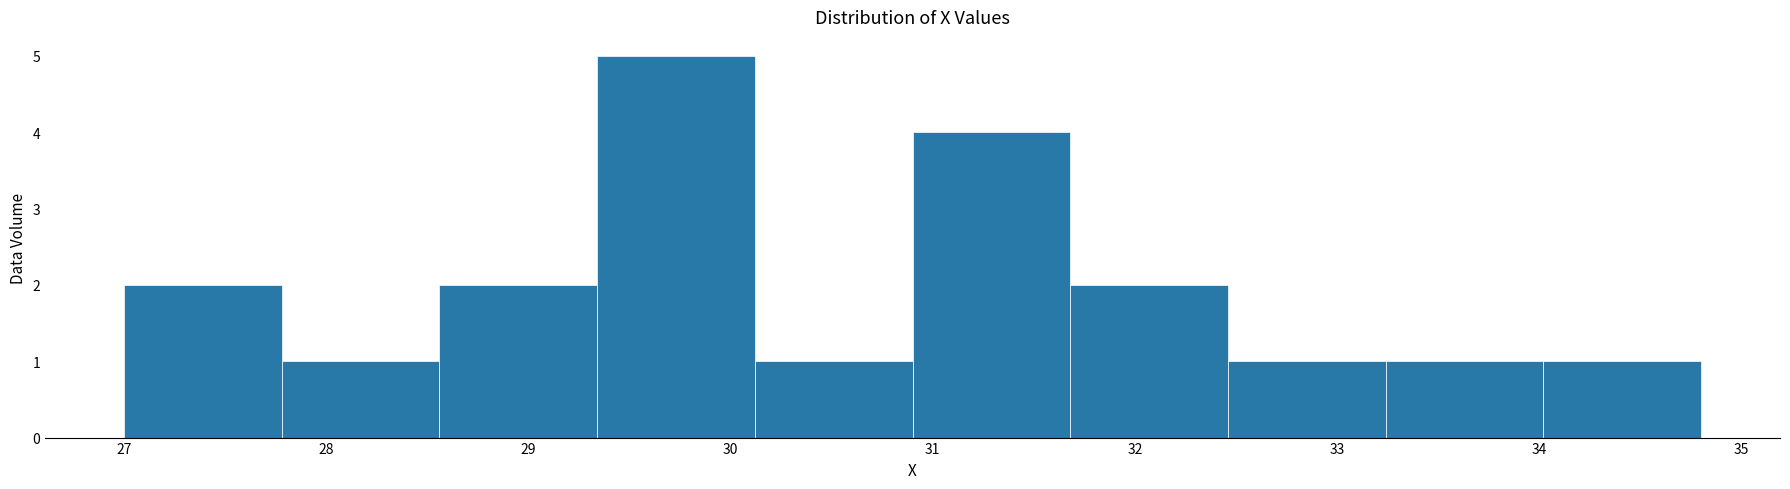

Reading left to right, transcribe this chart: for each bar, give the range it covers on the x-axis and its height. Neither the bar edges nor the heights are printed on the chart, so give them approximately, as read against the axes.

27.00 to 27.78: 2
27.78 to 28.56: 1
28.56 to 29.34: 2
29.34 to 30.12: 5
30.12 to 30.90: 1
30.90 to 31.68: 4
31.68 to 32.46: 2
32.46 to 33.24: 1
33.24 to 34.02: 1
34.02 to 34.80: 1